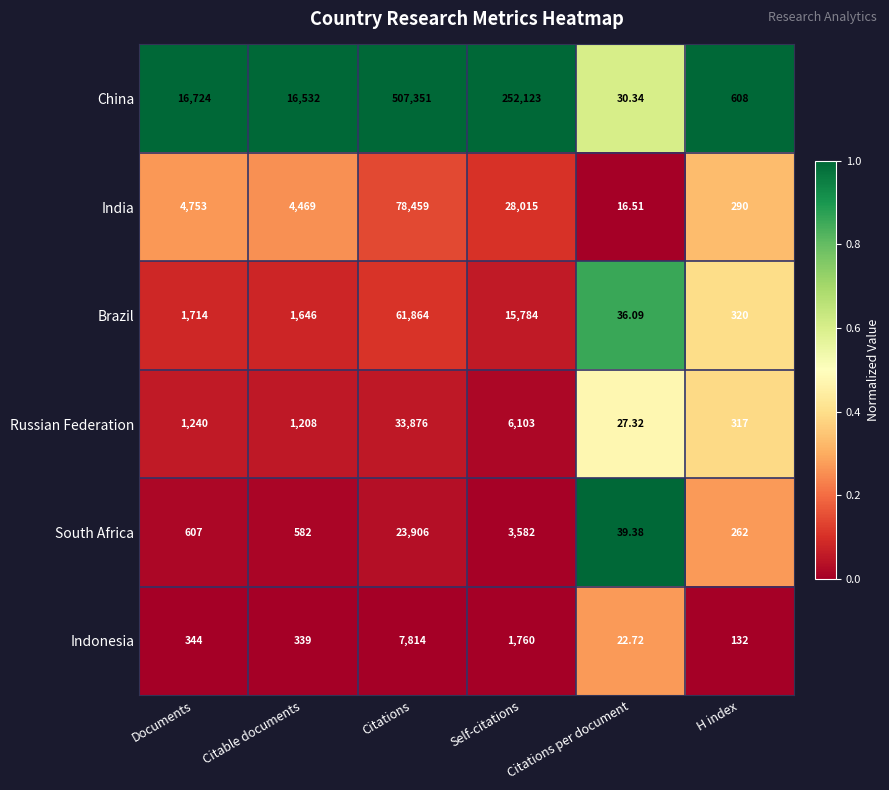

Count the number of data series in this chart.

6